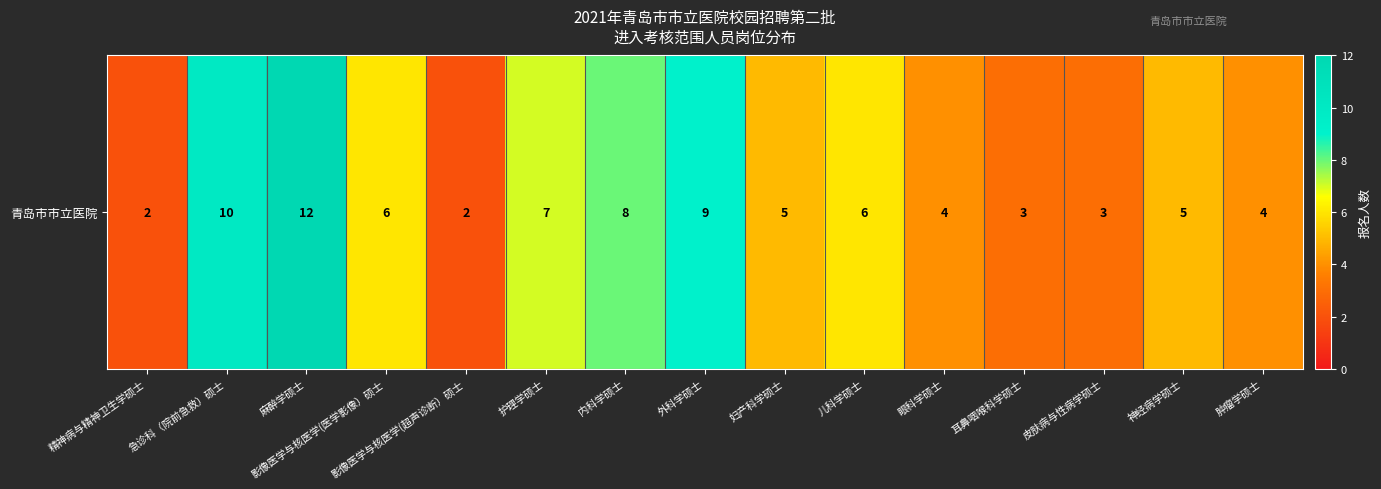

The value at 影像医学与核医学(医学影像）硕士 is 8. True or false?

False